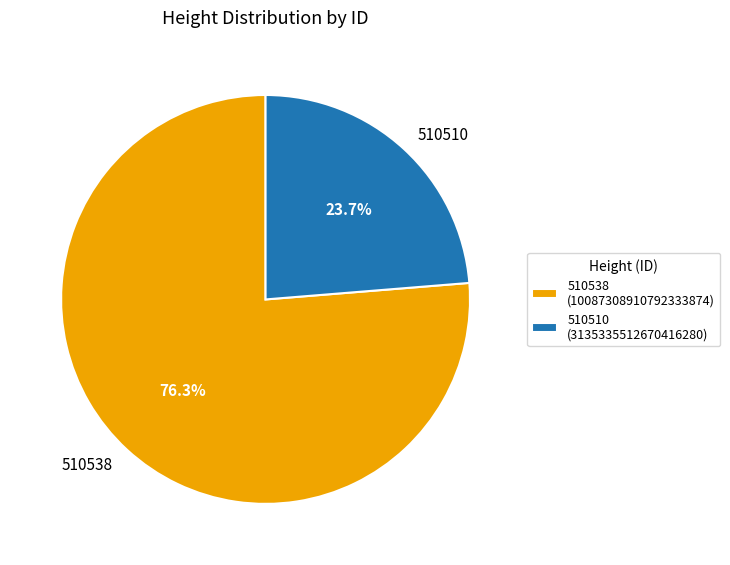

How many segments does this pie chart have?

2